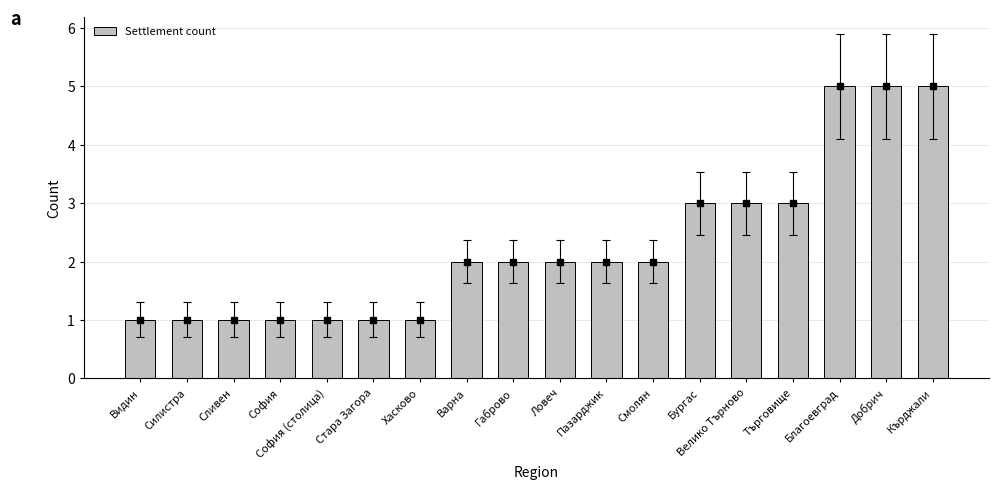

How many values are between 1 and 3?

15